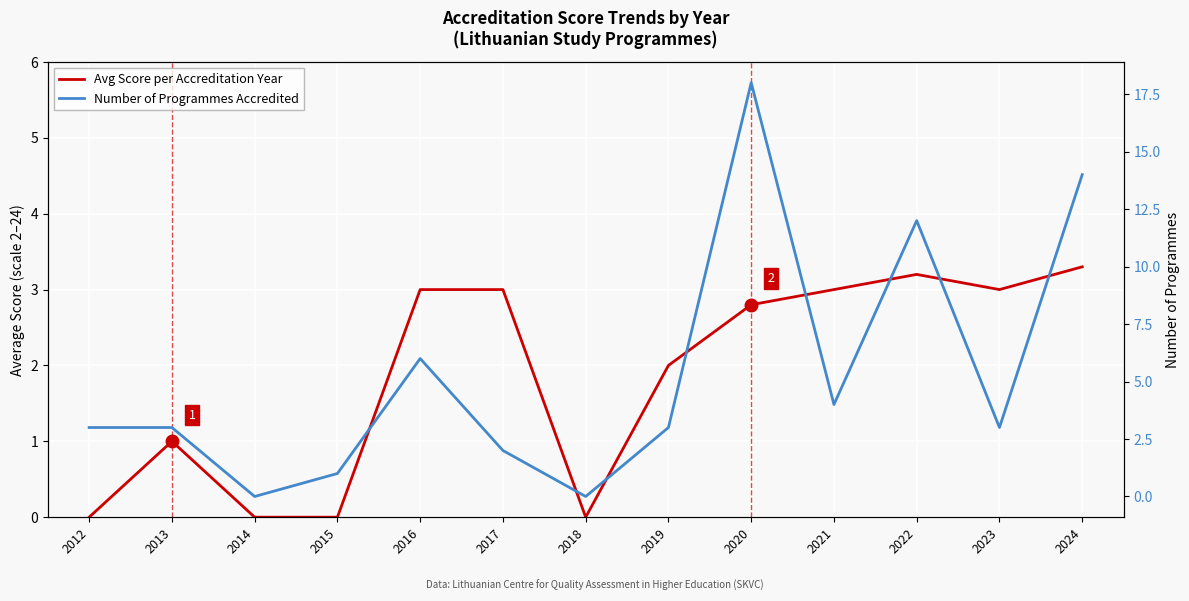

What is the difference between the second highest and minimum values in the Avg Score per Accreditation Year series?

3.2